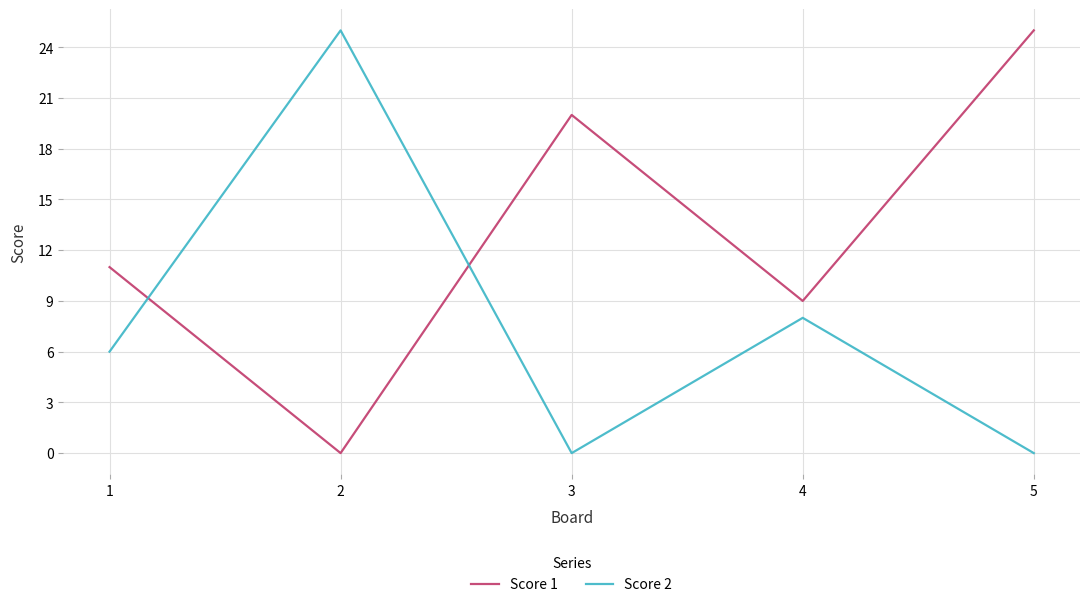

After their last crossing, which series has the higher values: Score 2 or Score 1?

Score 1